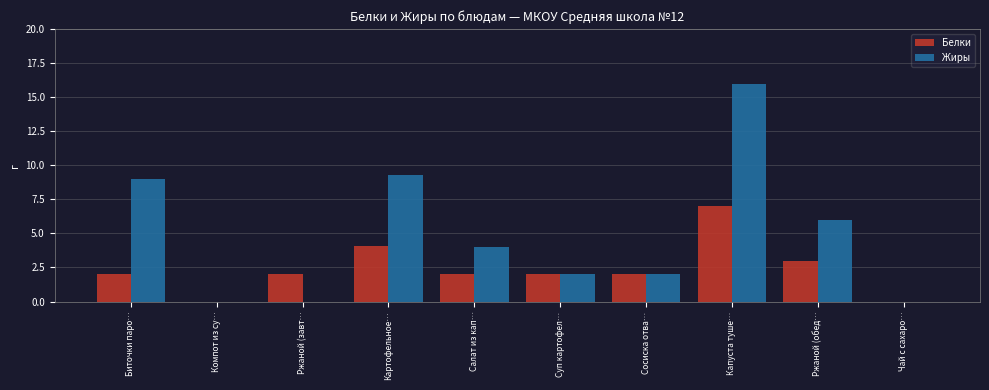

Reading left to right, transcribe all the data shown in this chart.

Белки: Биточки паро…=2.0	Компот из су…=0.0	Ржаной (завт…=2.0	Картофельное…=4.1	Салат из кап…=2.0	Суп картофел…=2.0	Сосиска отва…=2.0	Капуста туше…=7.0	Ржаной (обед…=3.0	Чай с сахаро…=0.0
Жиры: Биточки паро…=9.0	Компот из су…=0.0	Ржаной (завт…=0.0	Картофельное…=9.3	Салат из кап…=4.0	Суп картофел…=2.0	Сосиска отва…=2.0	Капуста туше…=16.0	Ржаной (обед…=6.0	Чай с сахаро…=0.0